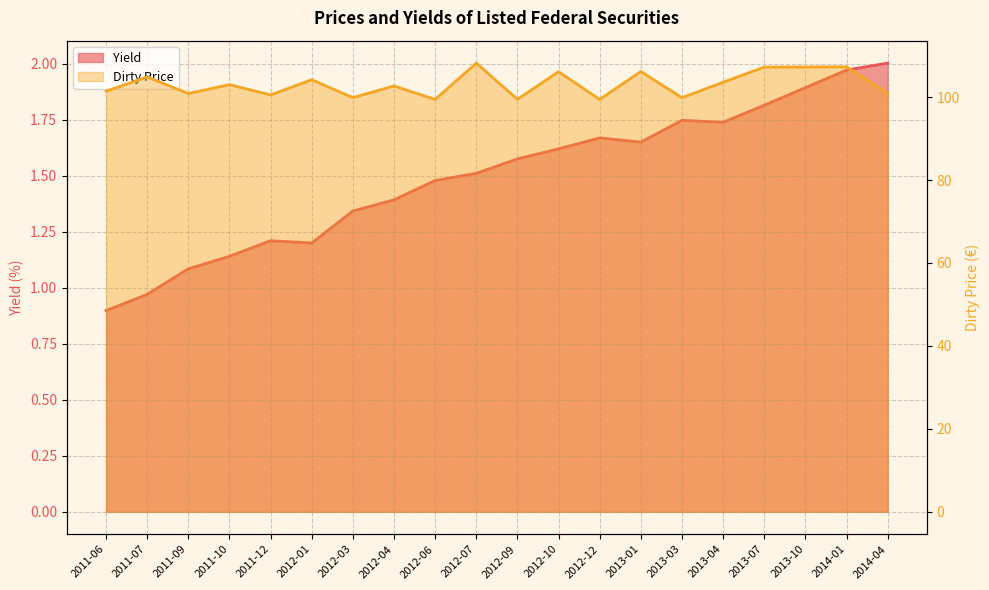

True or false: Dirty Price and Yield intersect in this chart.

False